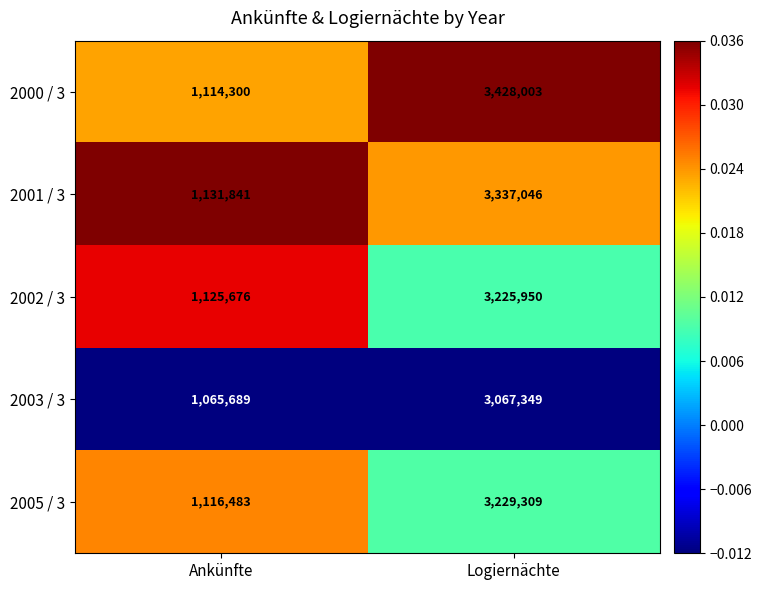

At which category is the sum across all series the highest?

Logiernächte